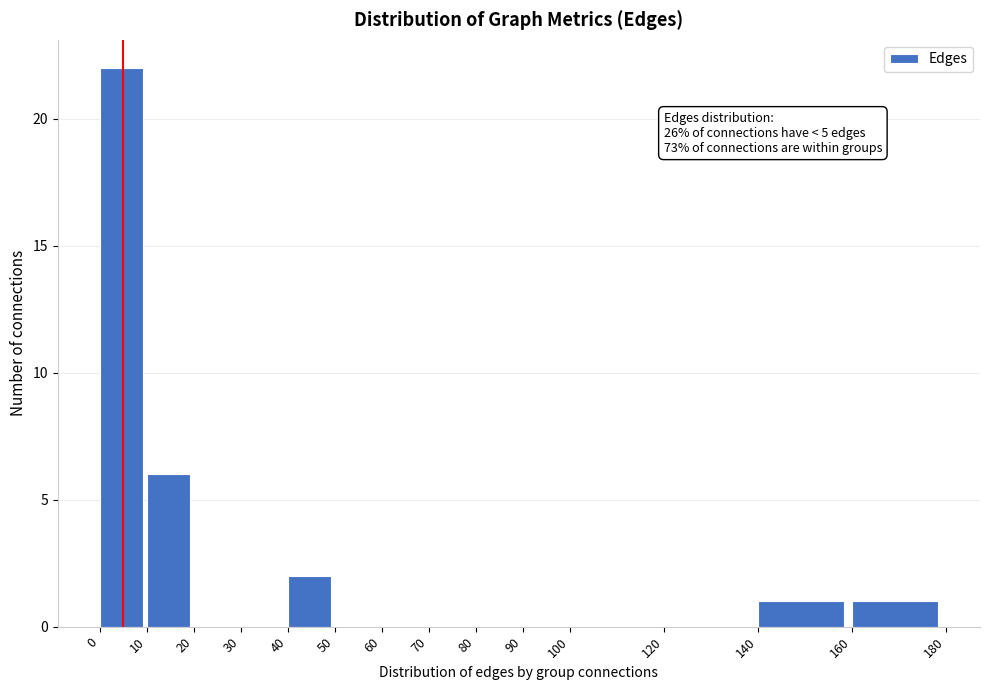

Which range on the x-axis has the tallest bar?

0 to 10